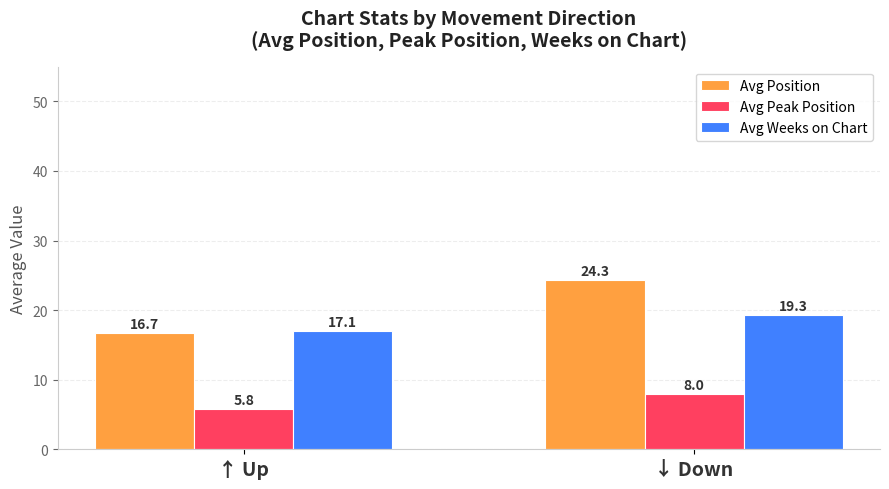

What is the difference between the highest and lowest values at ↓ Down?

16.3